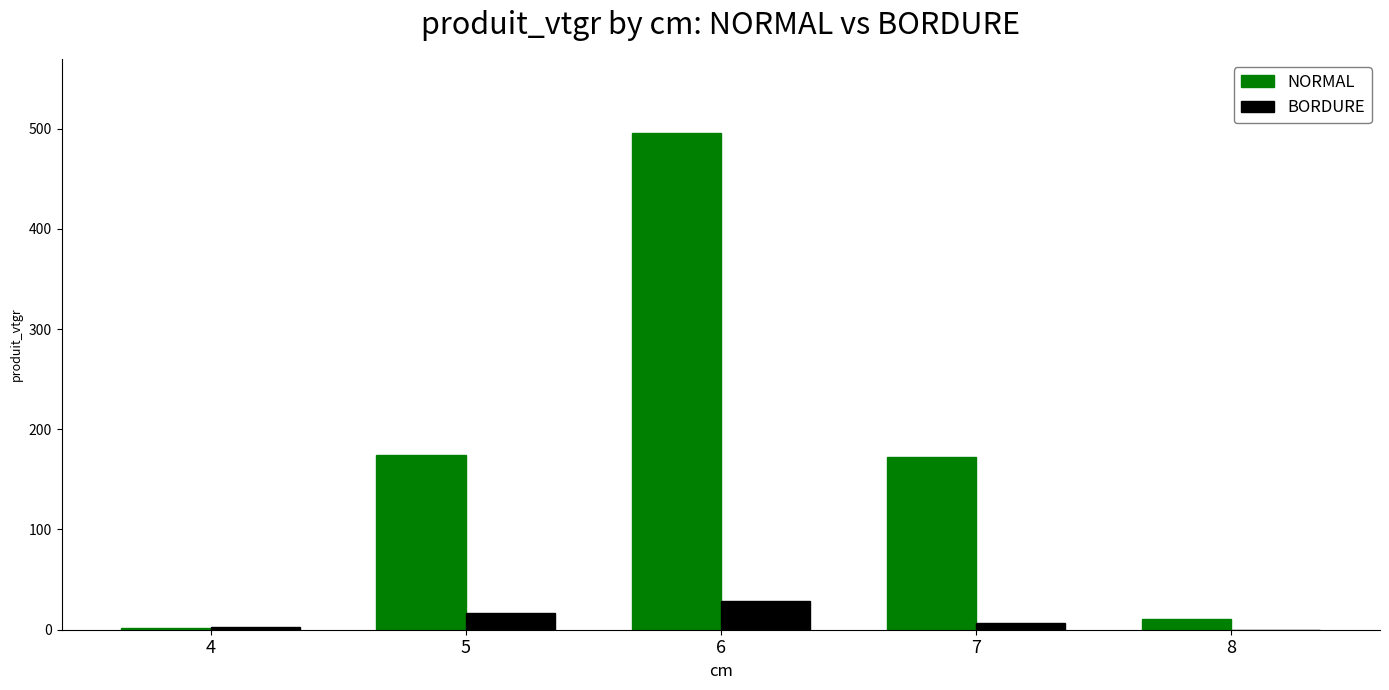

Which series changed the most between 5 and 7?

BORDURE